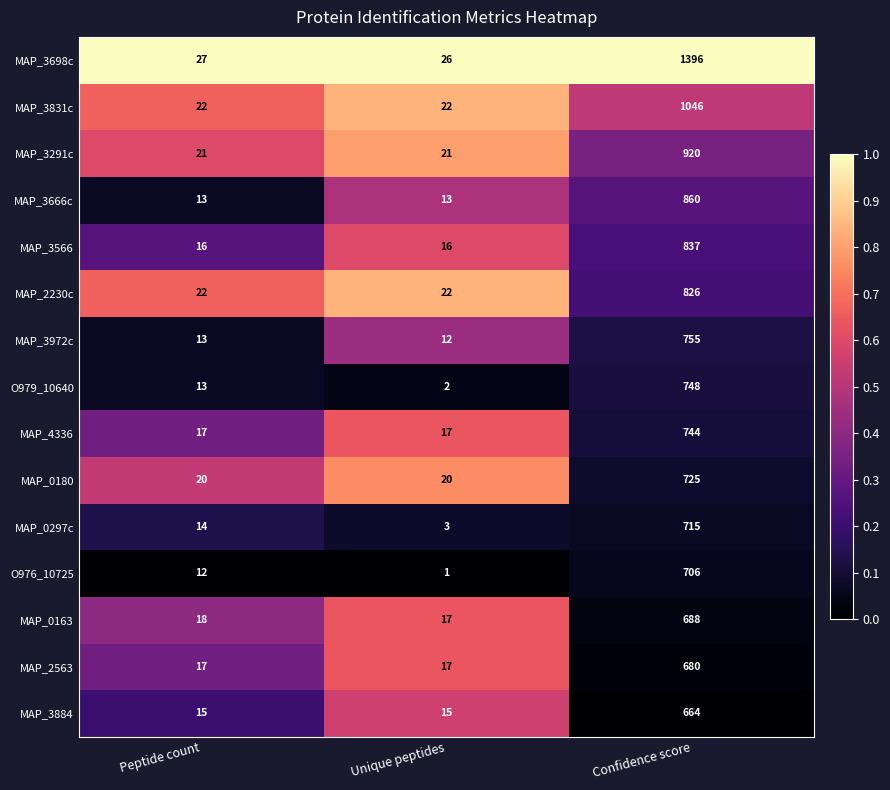

What is the sum of the MAP_3972c values at Unique peptides and Confidence score?

767